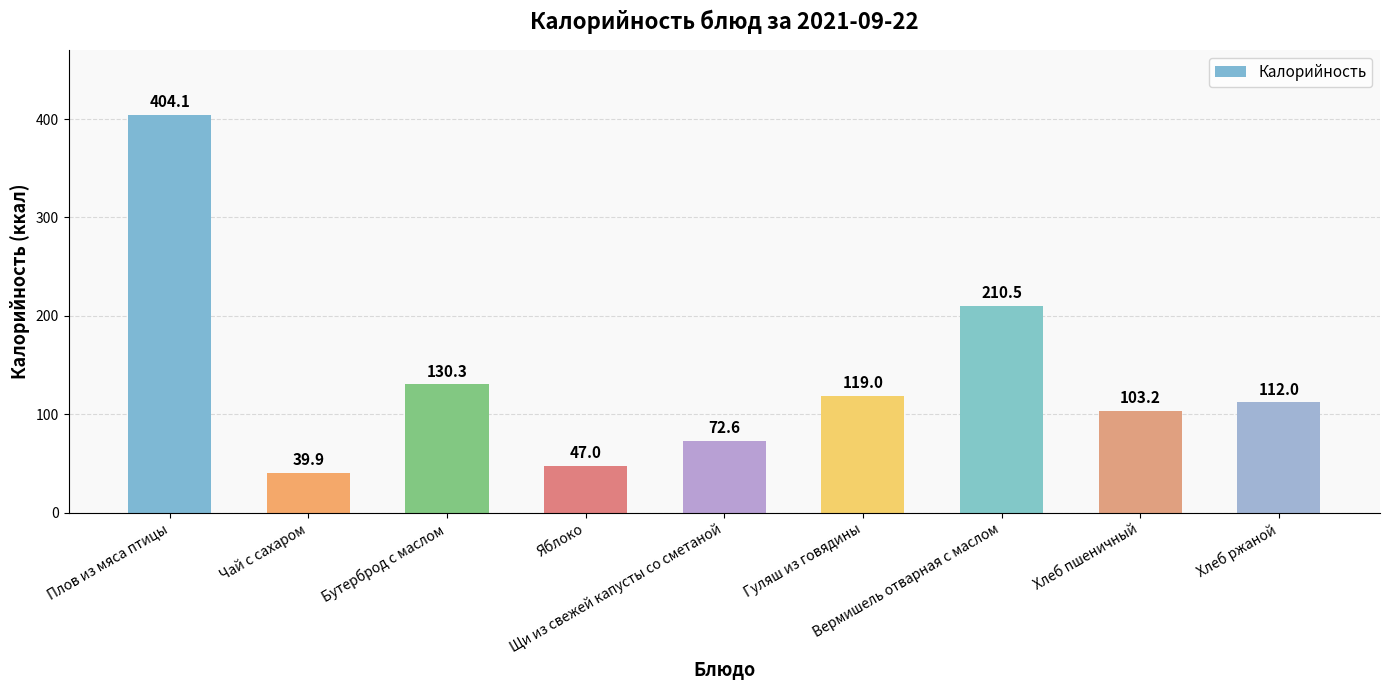

Are the bars grouped side by side (vs. stacked)?

No